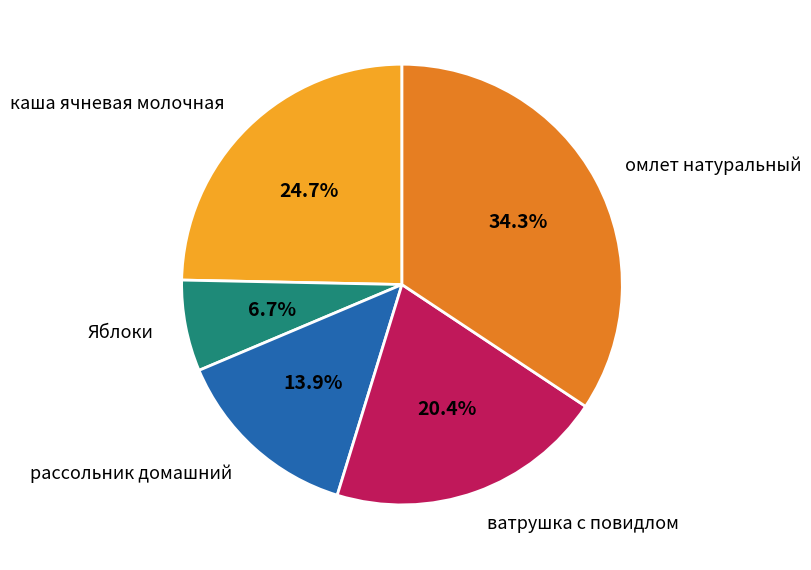

Which category has the biggest portion of the pie?

омлет натуральный